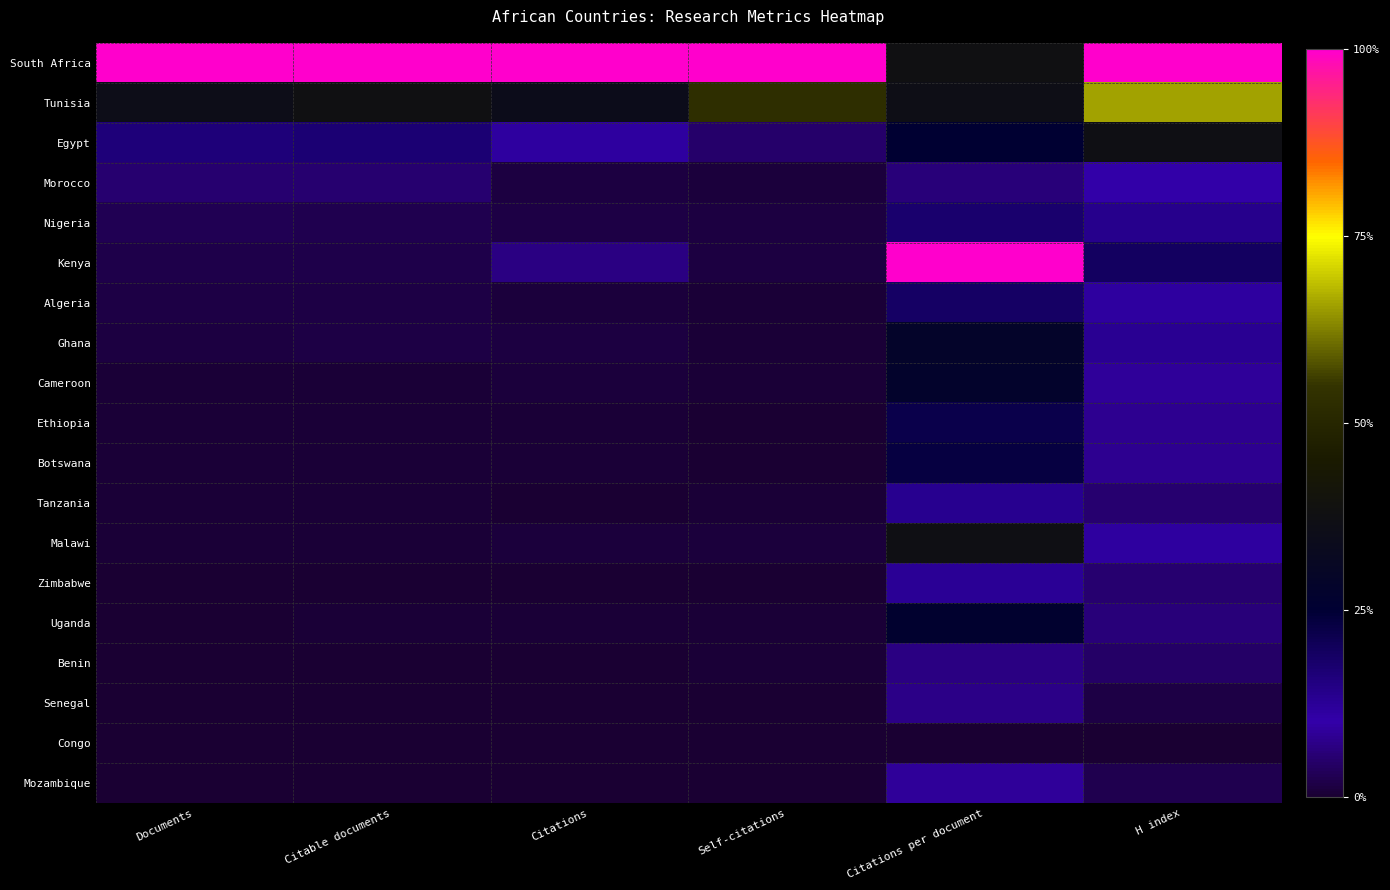

At which category is the sum across all series the highest?

Citations per document